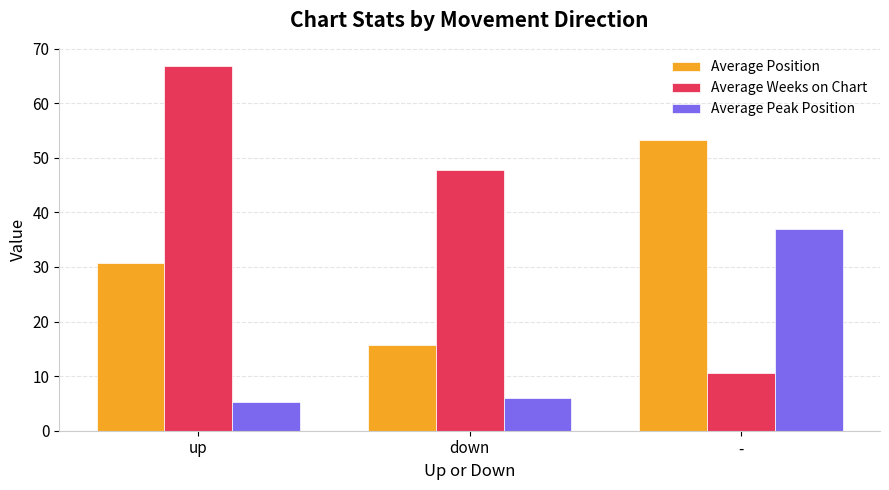

How many series are shown in this chart?

3